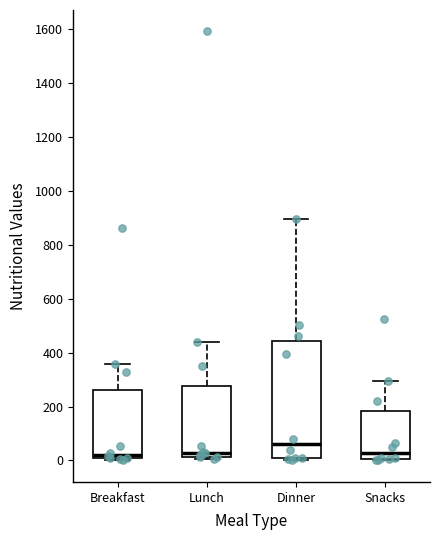

Where does the upper whisker of the box for Dinner end on the y-axis? The values are not printed on the chart, so give them approximately, as read against the axis.

900